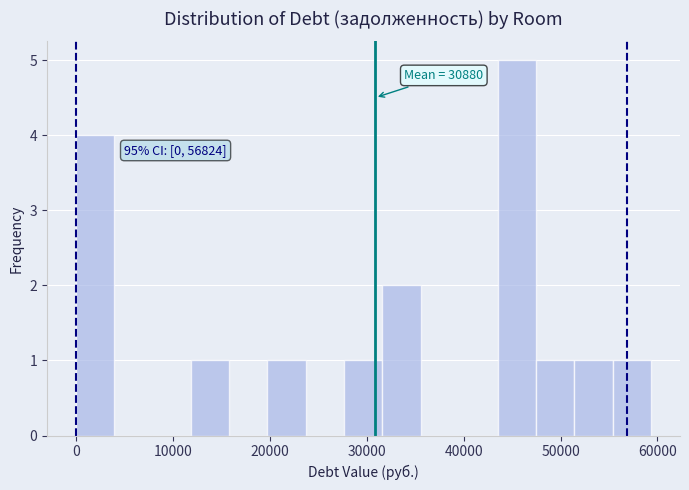

Around what value on the x-axis is the tallest bar? Give the approximate position of its centre, as read against the axis.

45000